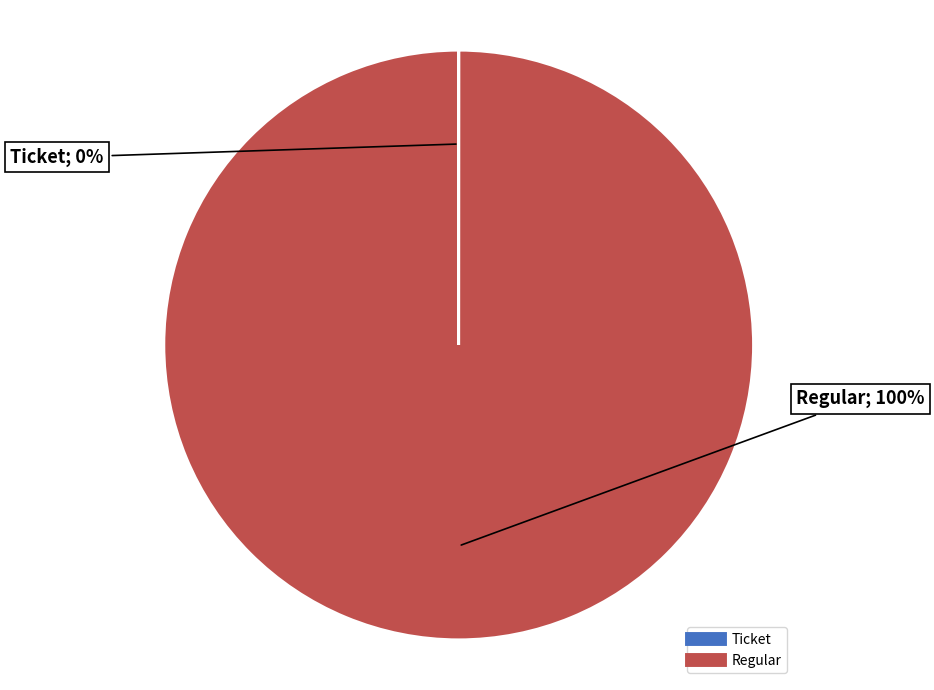

Which slice is the largest?

Regular